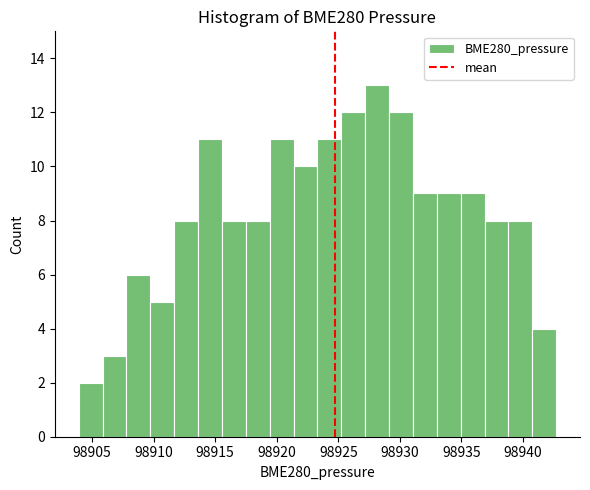

Read against the x-axis, roughly where is the centre of the tallest bar?

98928.0